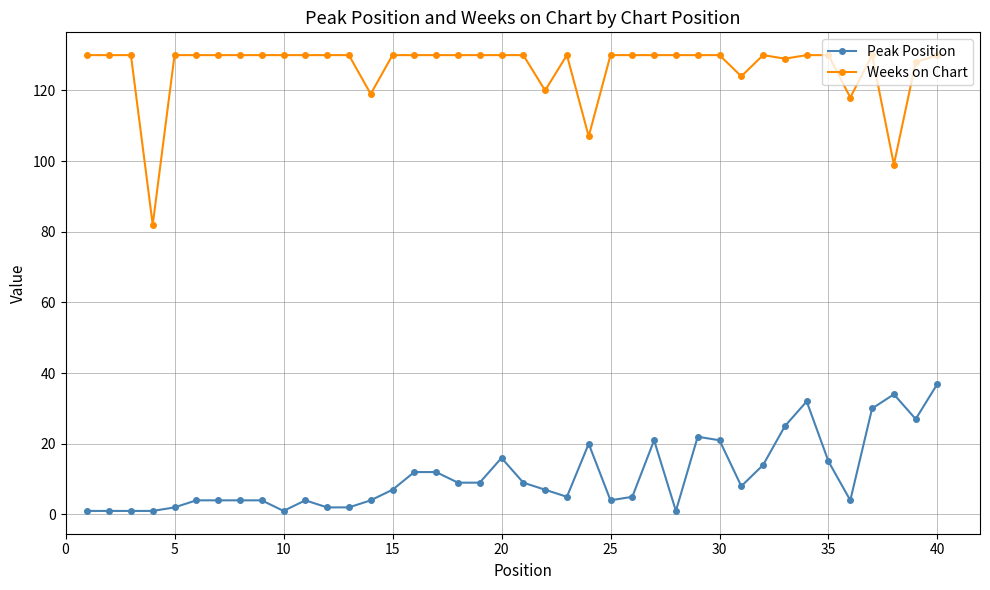

Rank the series by their maximum value, from lowest to highest.

Peak Position, Weeks on Chart